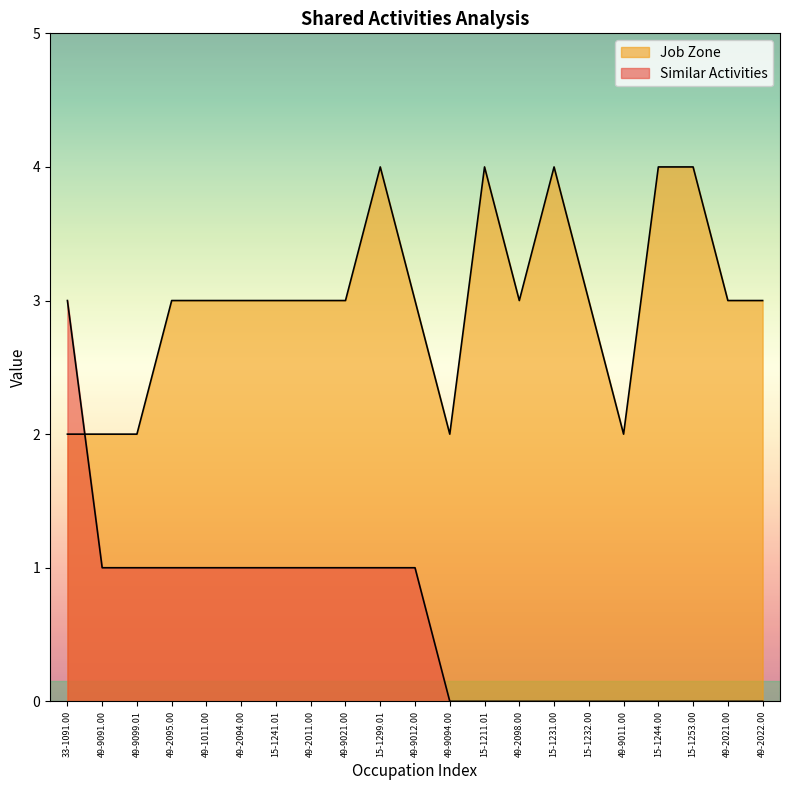

What is the label of the 9th point from the left?

49-9021.00